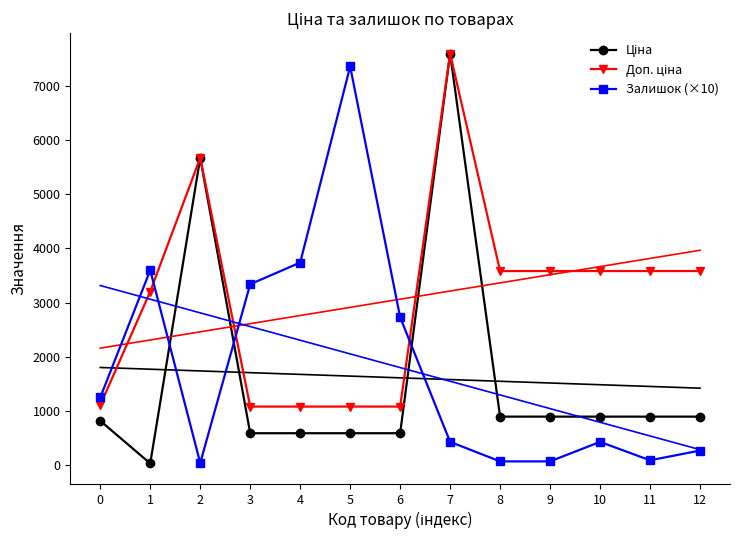

Where is the first local maximum for Доп. ціна?

2